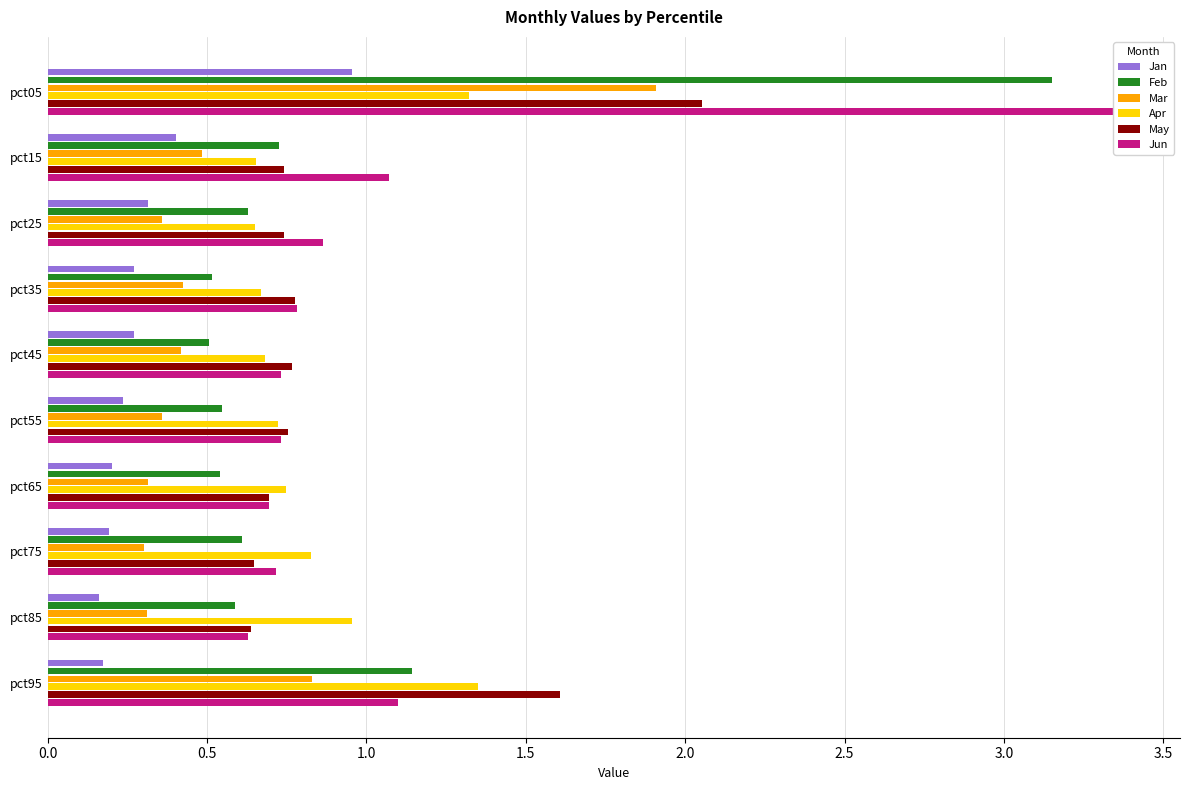

How many bars are there in total?

60